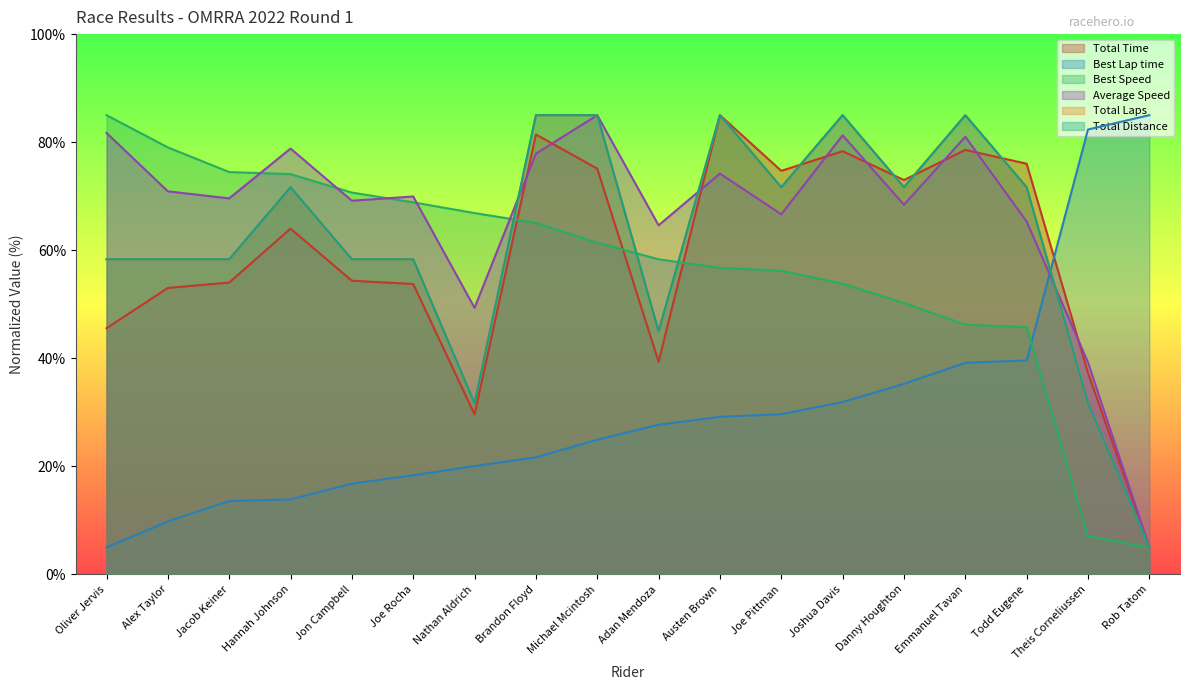

Rank the series at Rob Tatom from lowest to highest value.

Total Time, Best Speed, Average Speed, Total Laps, Total Distance, Best Lap time